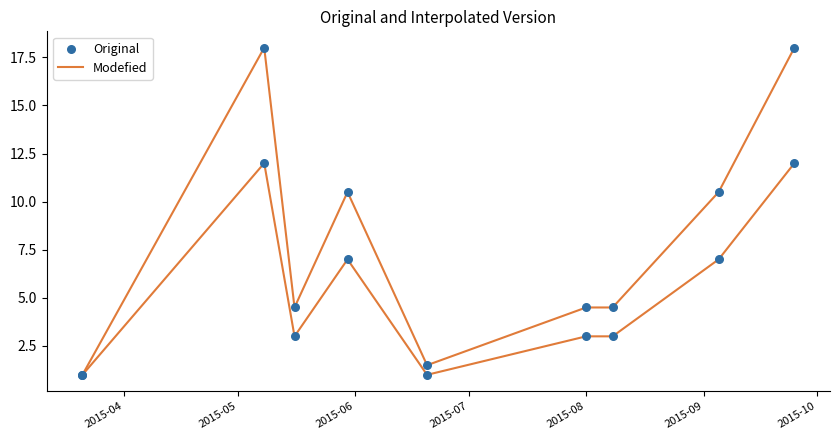

Which series reaches the maximum Y coordinate?

Modefied